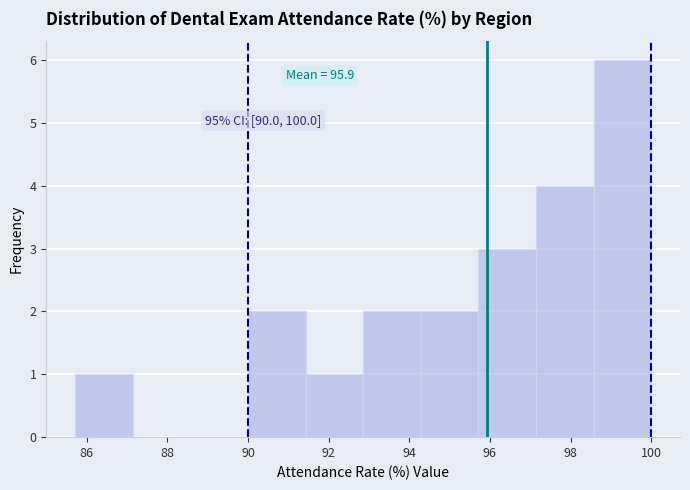

Over which range of the x-axis is the bar tallest?

98.6 to 100.0